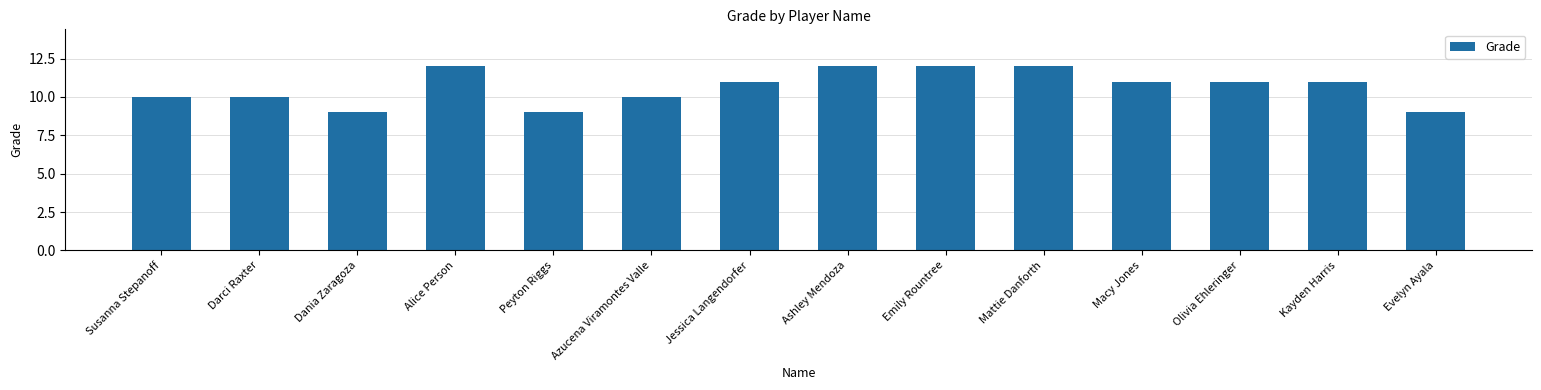

Reading right to left, what are all the values shown in this chart?

9	11	11	11	12	12	12	11	10	9	12	9	10	10